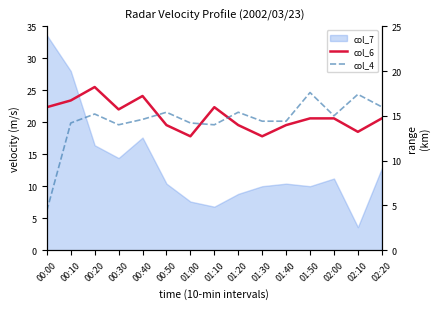

True or false: col_6 and col_4 cross at least once.

False